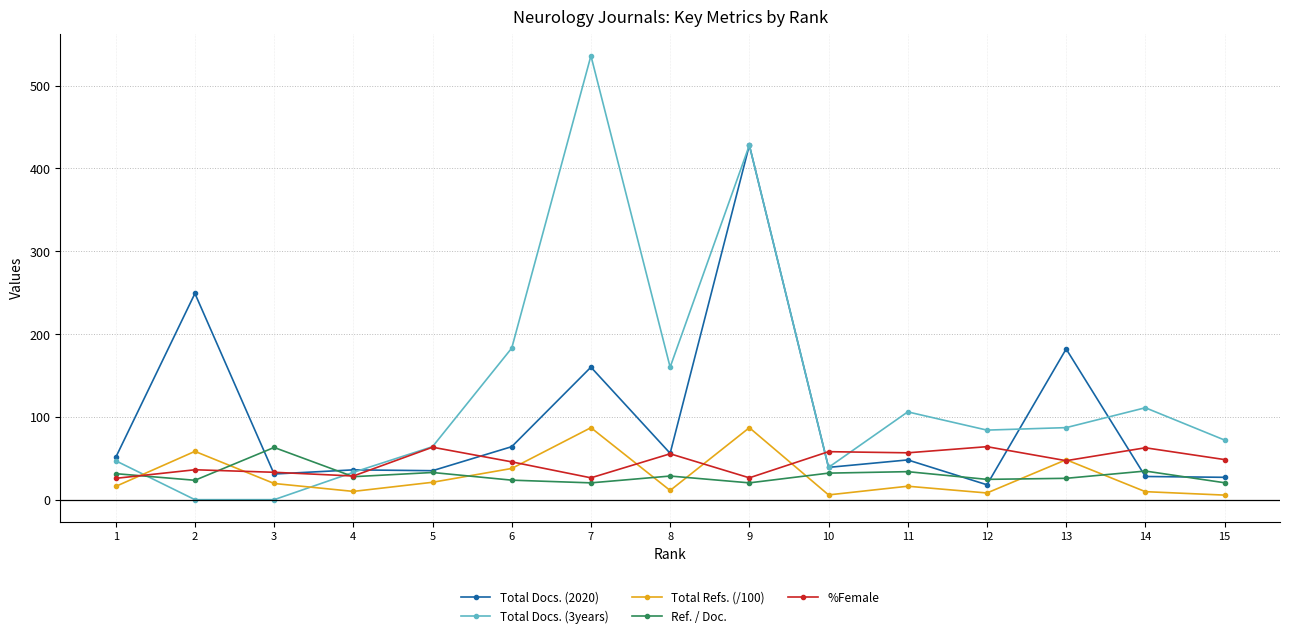

Which series changed the most between 2 and 7?

Total Docs. (3years)